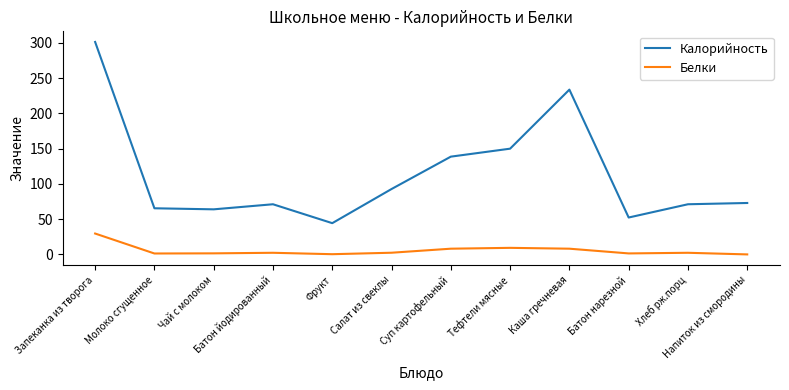

The Калорийность series shows 25.2 at Фрукт. True or false?

False